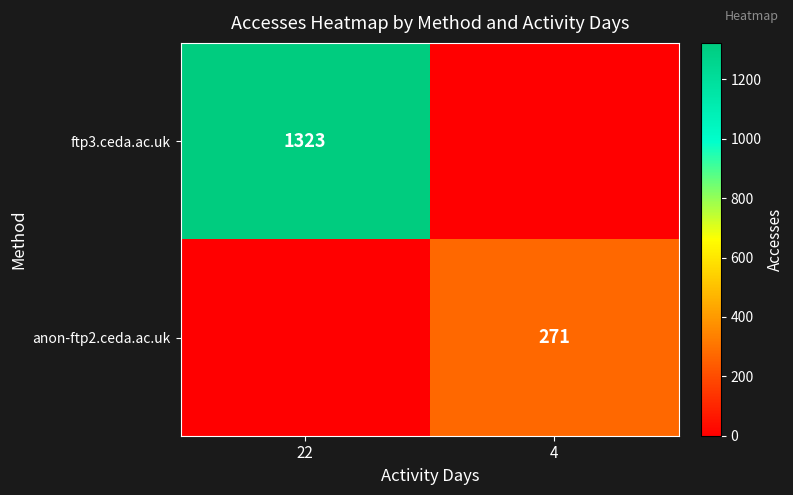

Is the value of ftp3.ceda.ac.uk at 22 greater than the value of anon-ftp2.ceda.ac.uk at 4?

Yes